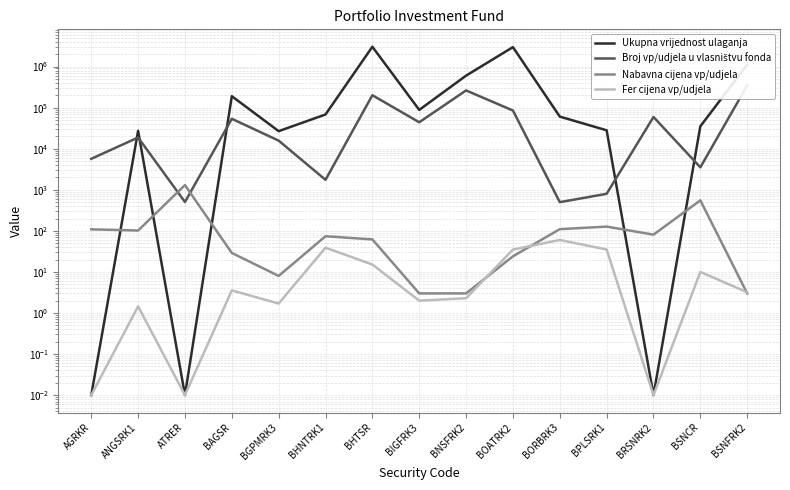

How many categories are shown in the chart?

15